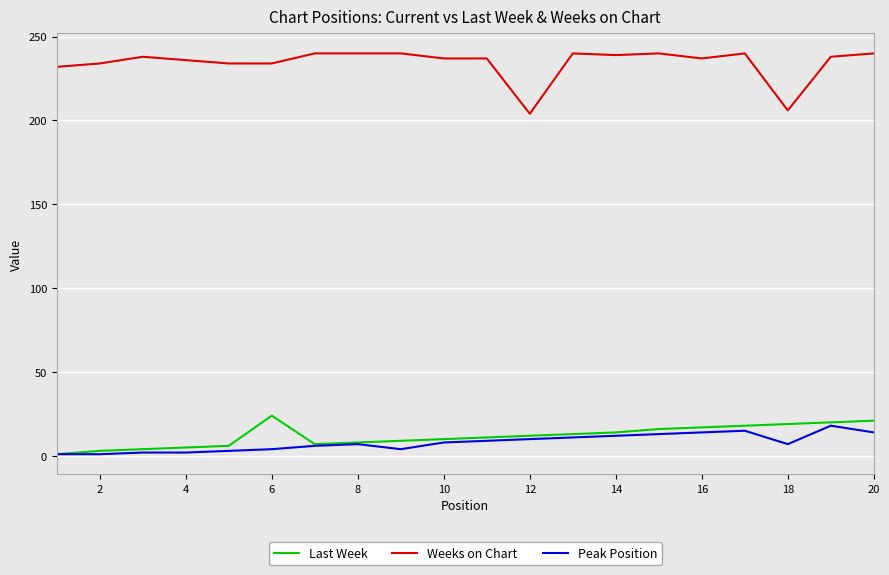

At how many categories does at least one series exceed 54?

20